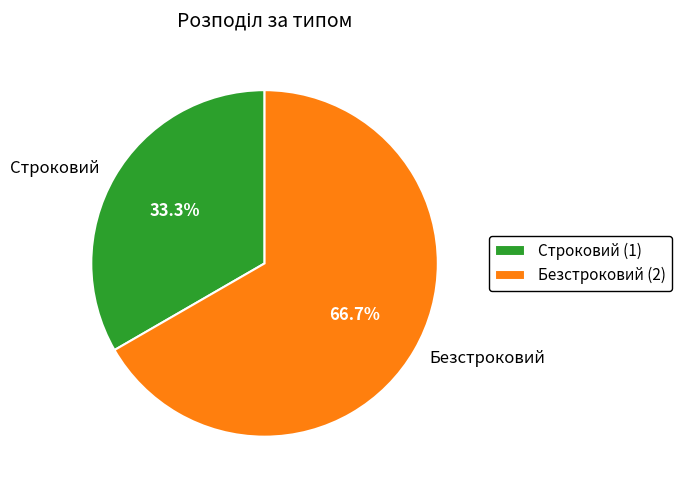

Combined, do Строковий and Безстроковий account for over 50%?

Yes